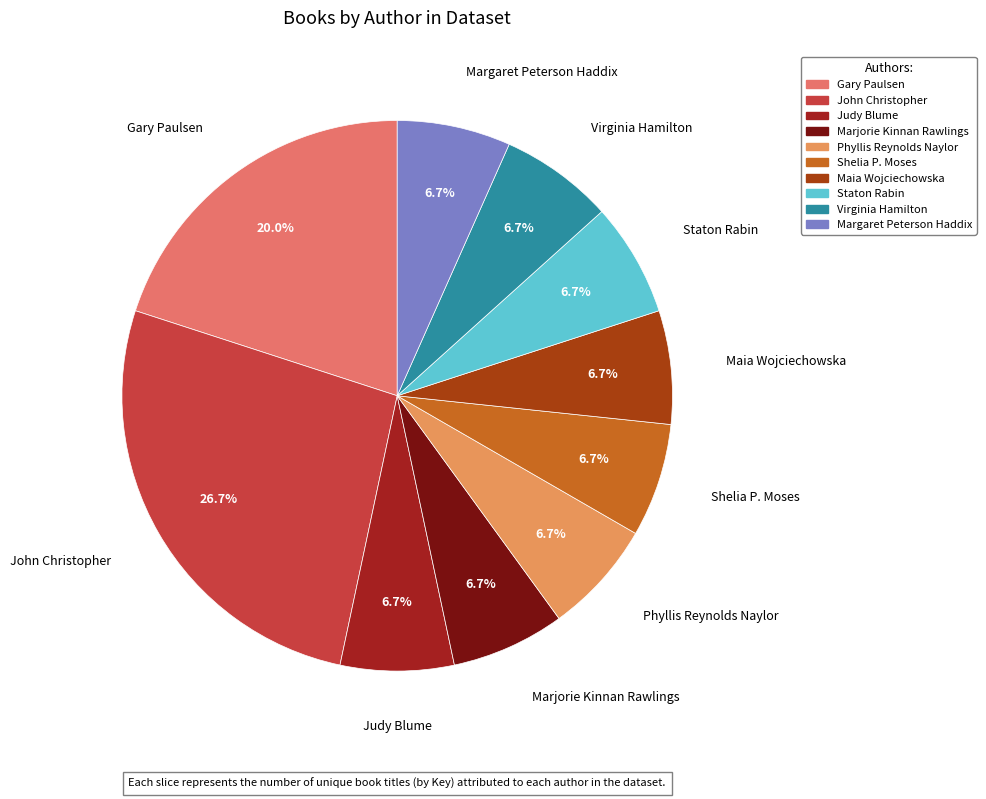

Is John Christopher the majority of the pie?

No